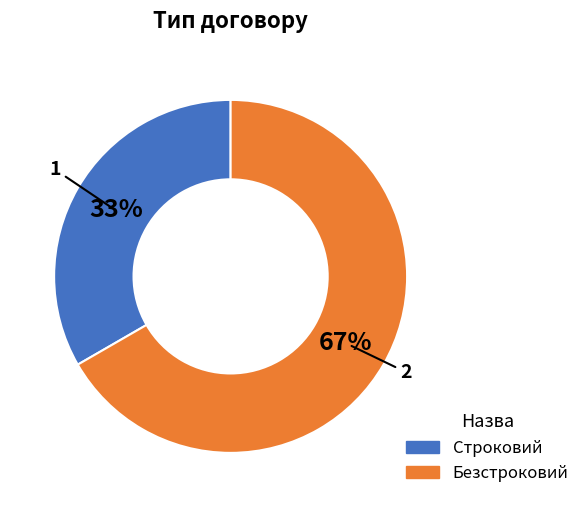

What is the largest slice in the pie chart?

Безстроковий